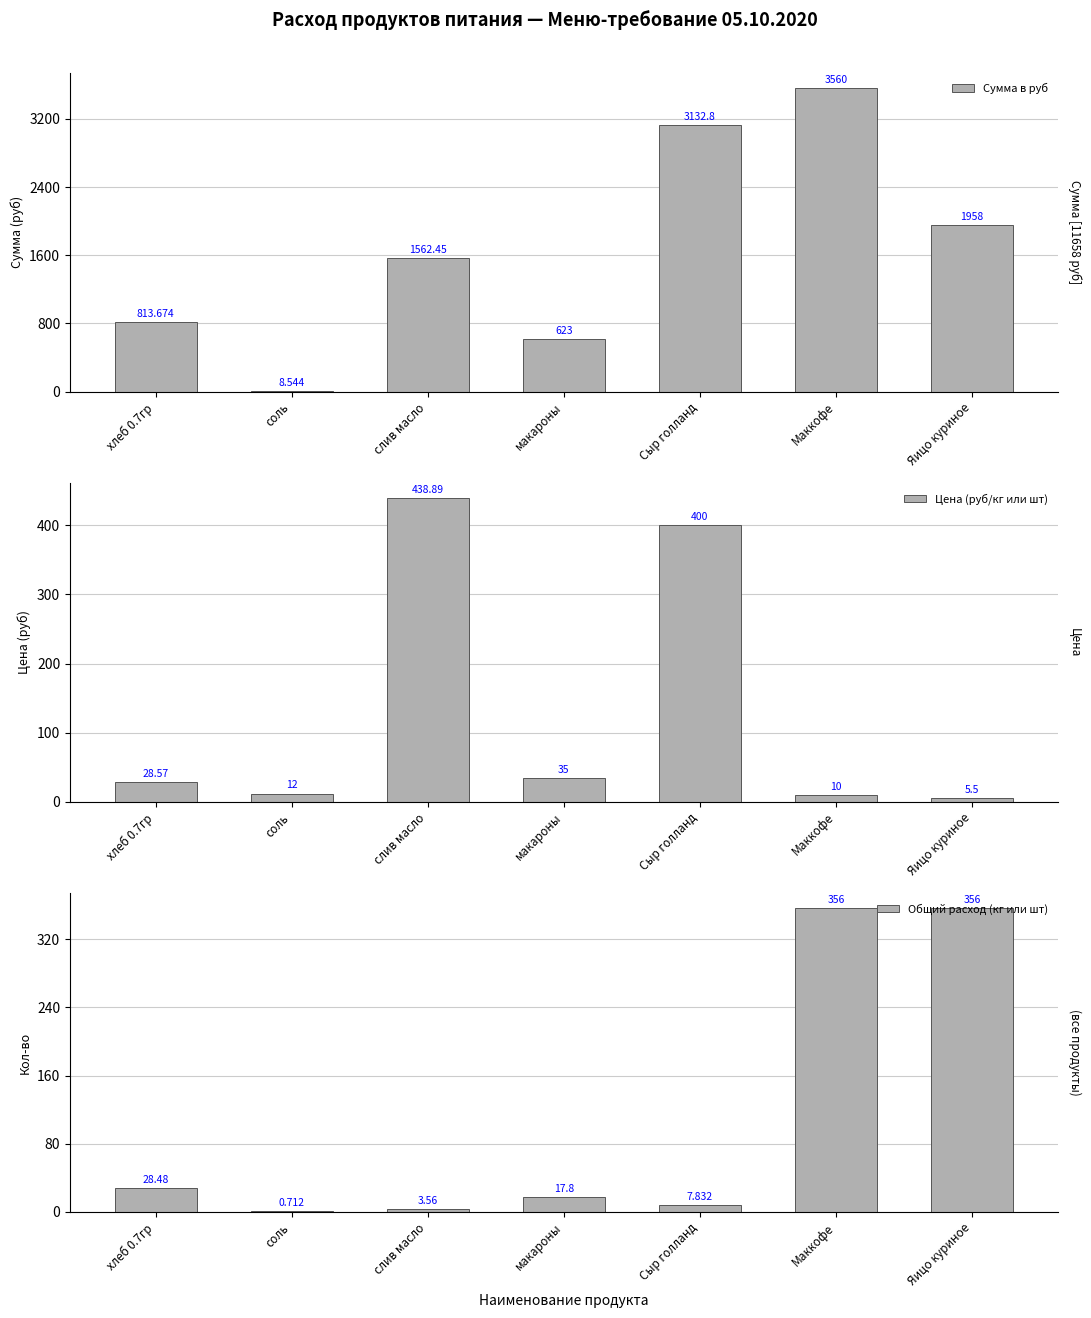

Which series changed the most between хлеб 0.7гр and макароны?

Сумма в руб